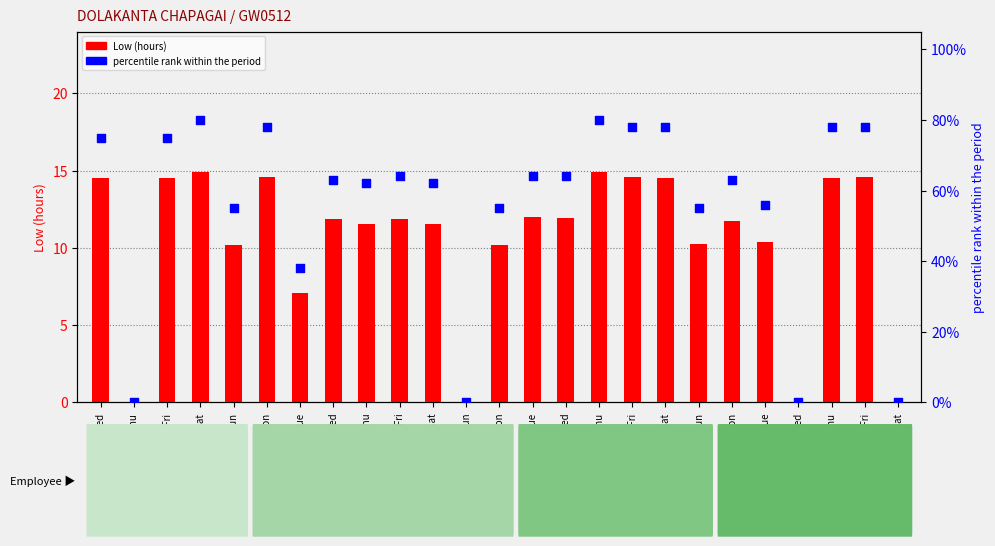

Which series contains the lowest Y value?

Low (hours)